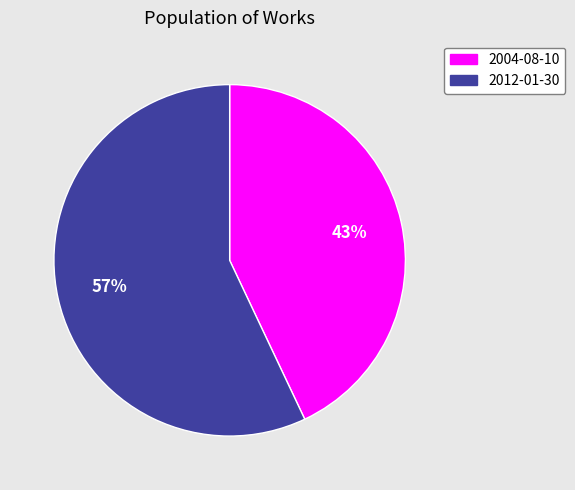

Do 2012-01-30 and 2004-08-10 together represent more than half of the pie?

Yes